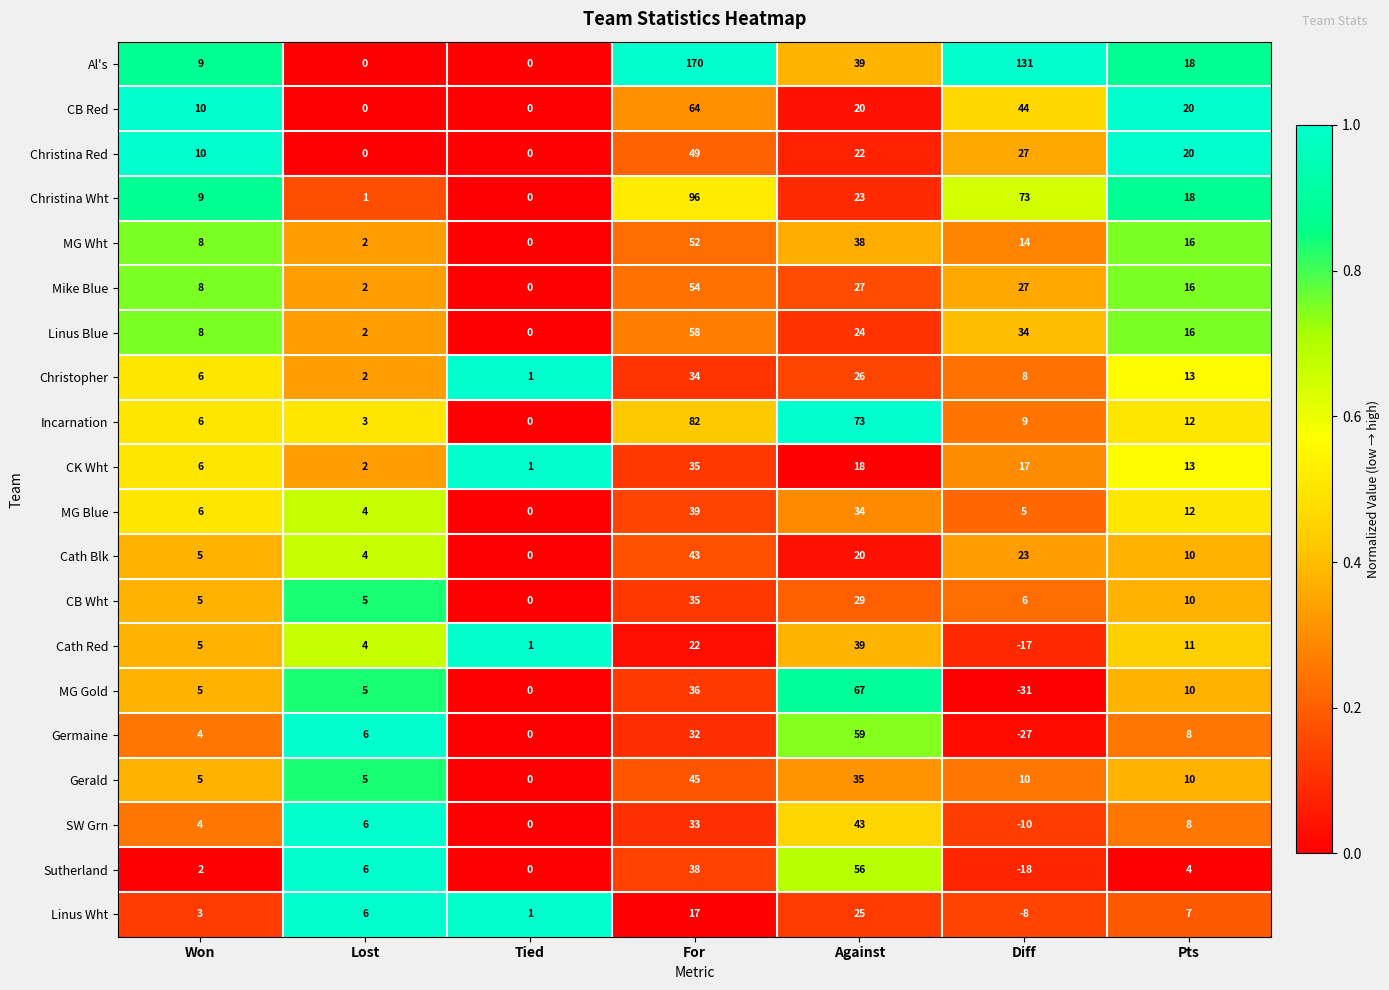

What is the difference between the maximum and minimum values in the Linus Blue series?

58